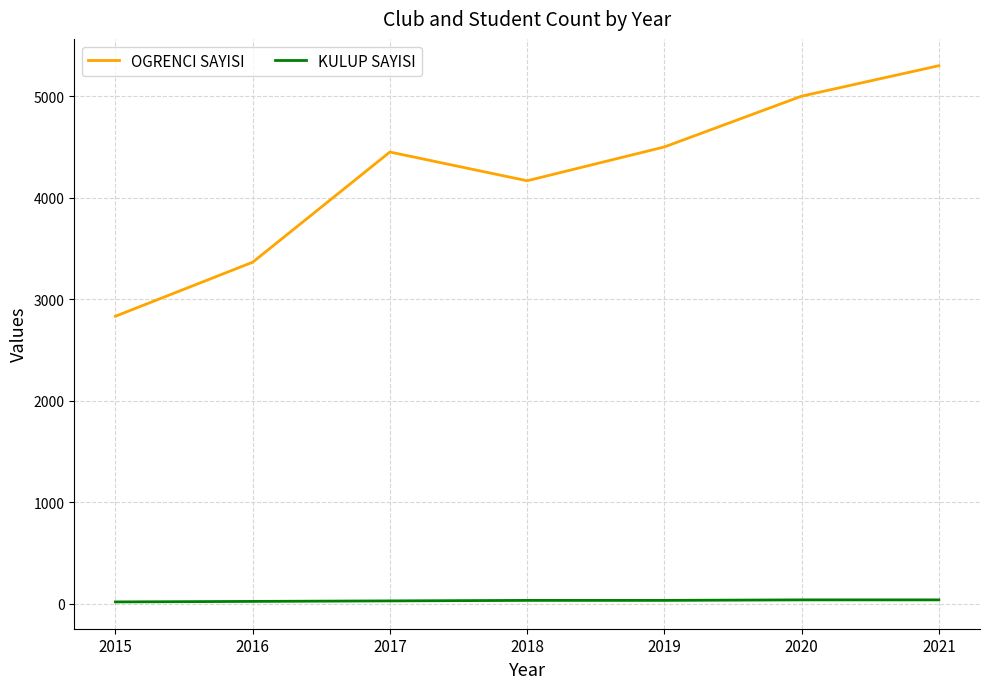

Where is the first local minimum for OGRENCI SAYISI?

2018